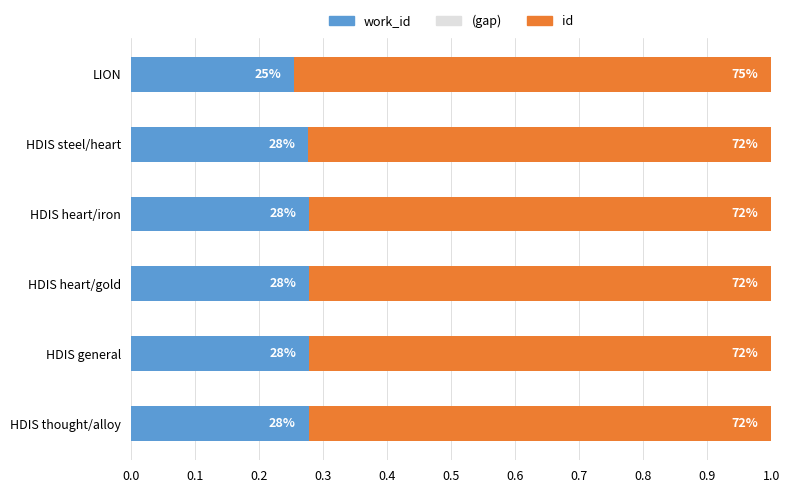

At how many categories does at least one series exceed 0?

6